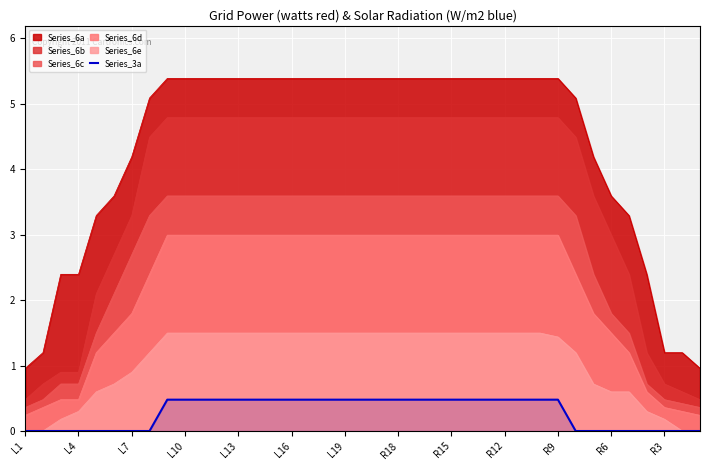

What is the difference between the values at L1 and 23?

0.5